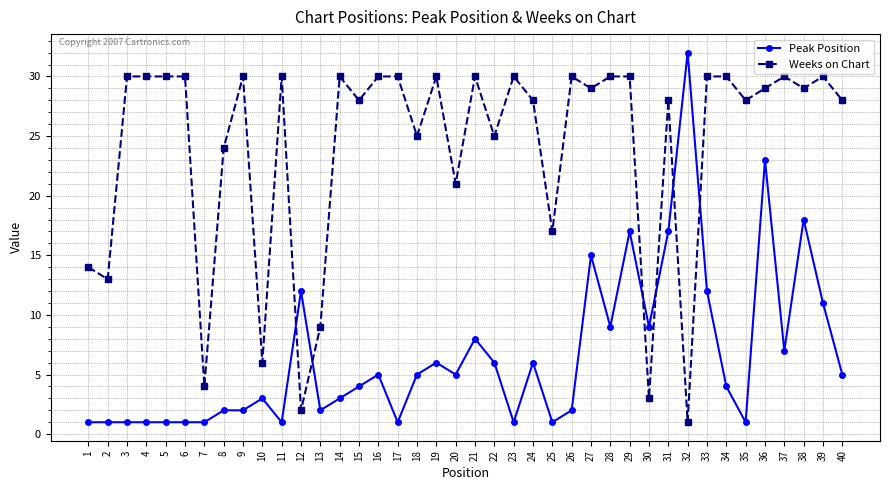

The Peak Position series shows 2 at 13. True or false?

True